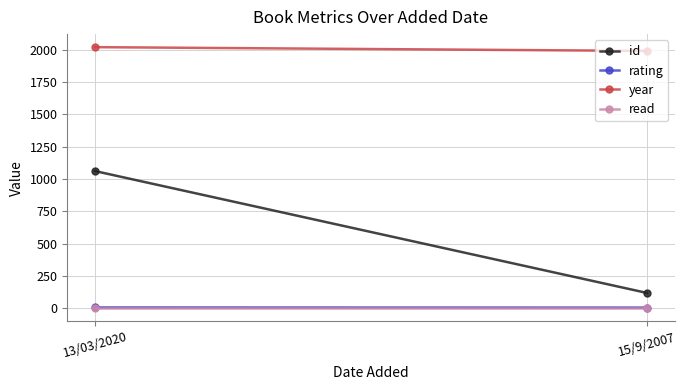

How many lines are shown in the chart?

4